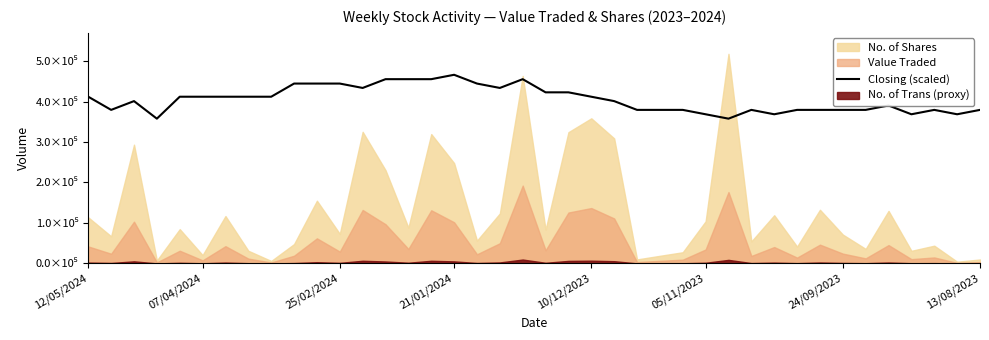

How many lines are shown in the chart?

1